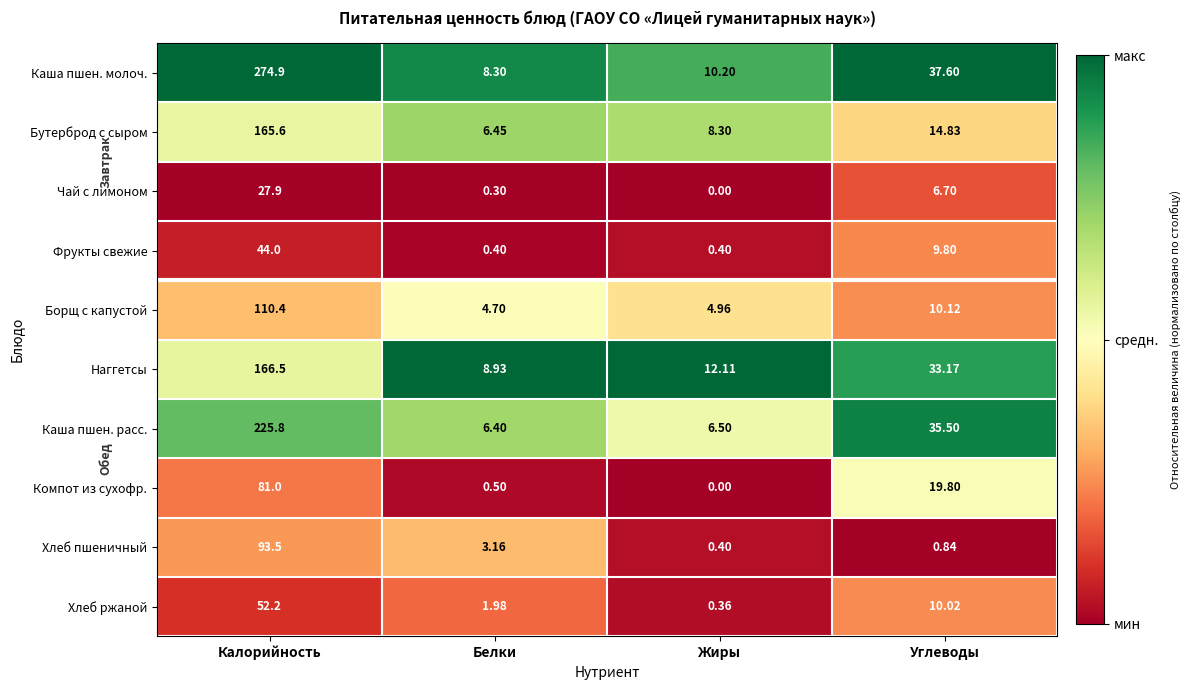

At which label does Каша пшен. молоч. first exceed 37?

Калорийность